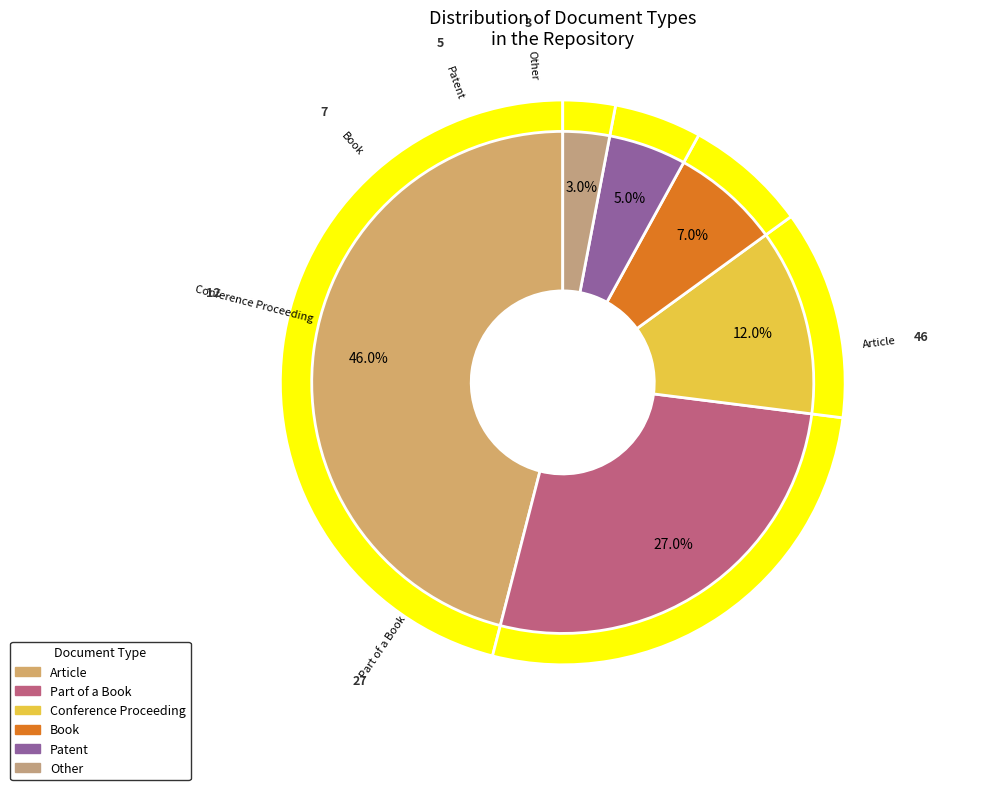

What percentage is NOT represented by Other?

97.0%